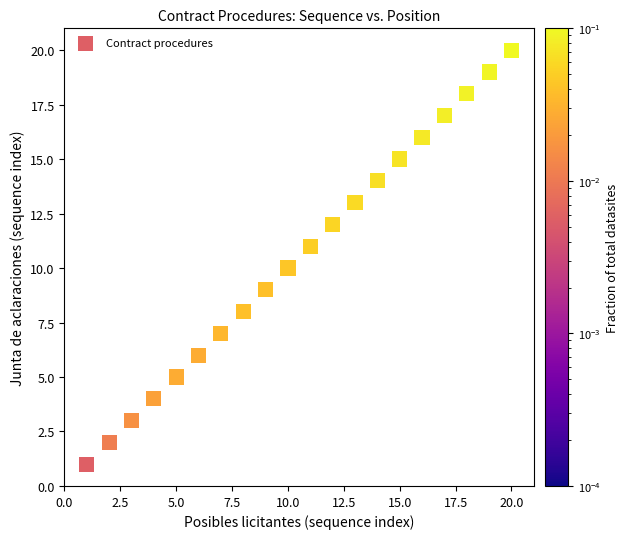

What is the range of Y values (max minus min)?

19